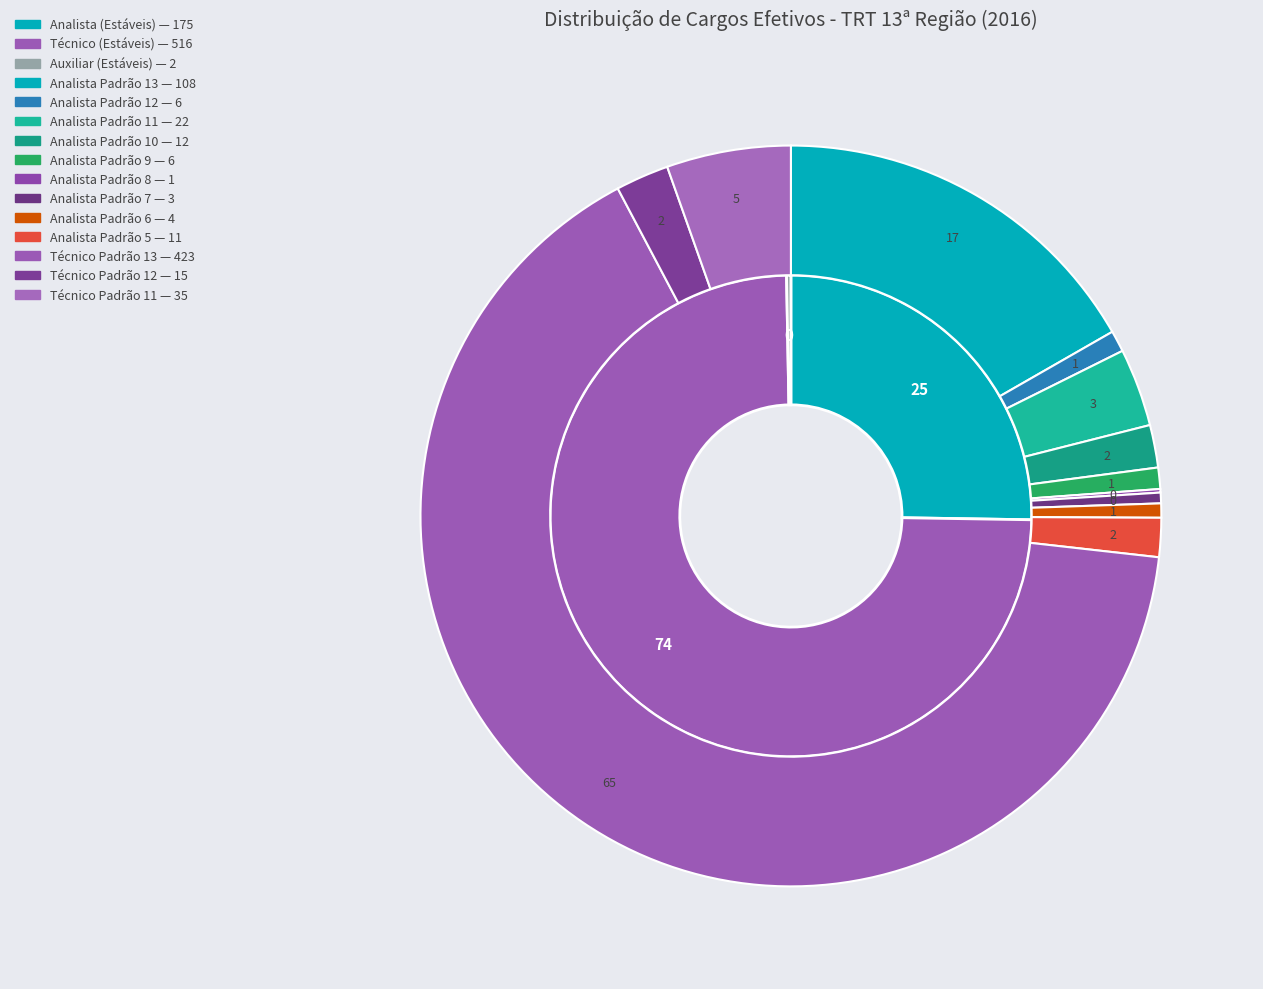

To the nearest percent, what is the combined percentage of Padrão 5 - Analista and Padrão 9 - Analista?

2%